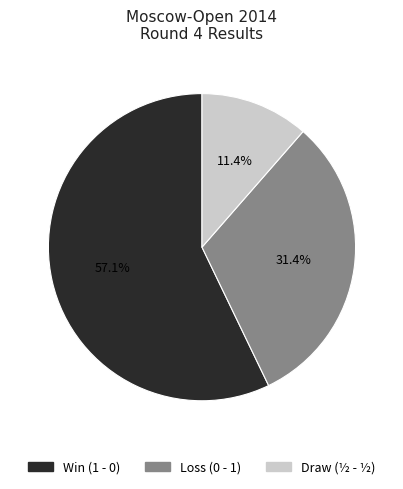

Is there any slice that represents more than half of the pie?

Yes